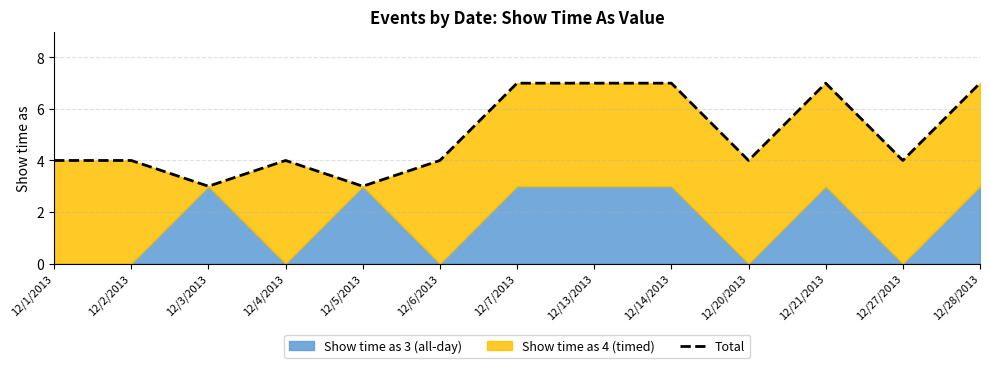

Rank the categories by value from lowest to highest.

12/3/2013, 12/5/2013, 12/1/2013, 12/2/2013, 12/4/2013, 12/6/2013, 12/20/2013, 12/27/2013, 12/7/2013, 12/13/2013, 12/14/2013, 12/21/2013, 12/28/2013